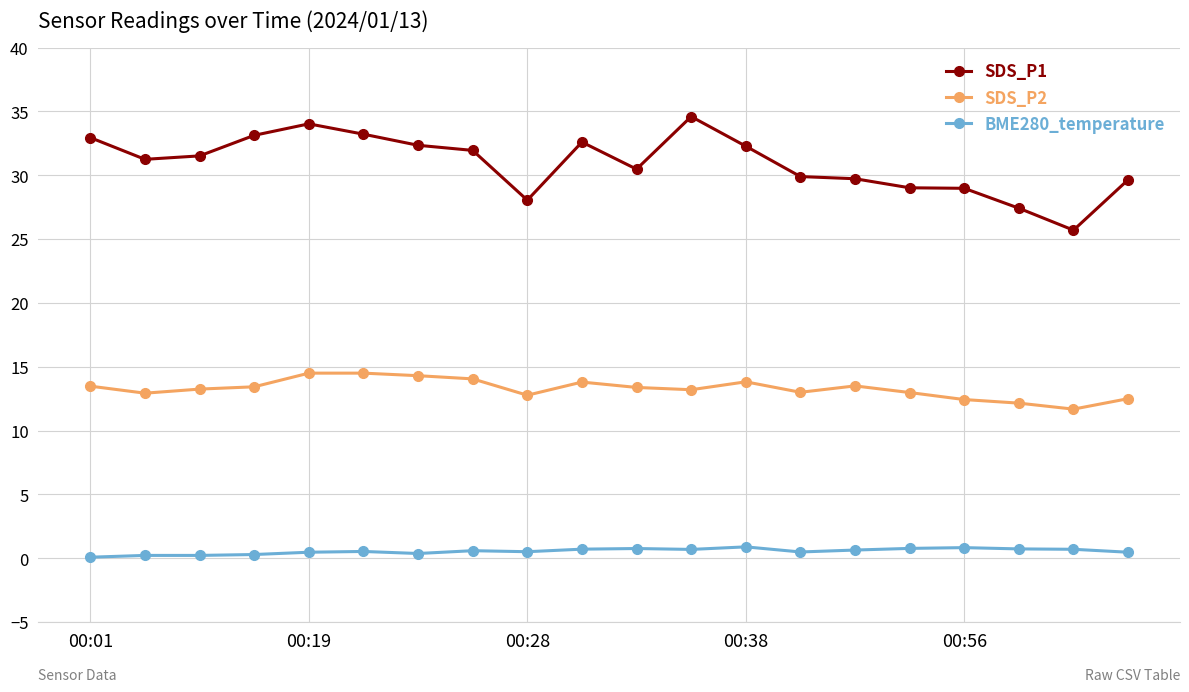

Which series has the largest total across all categories?

SDS_P1